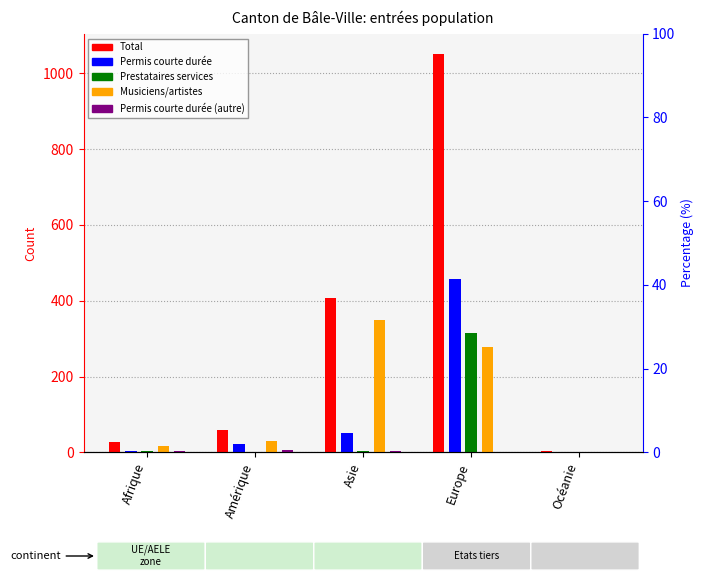

Where does the Musiciens/artistes series first go above 30?

Asie